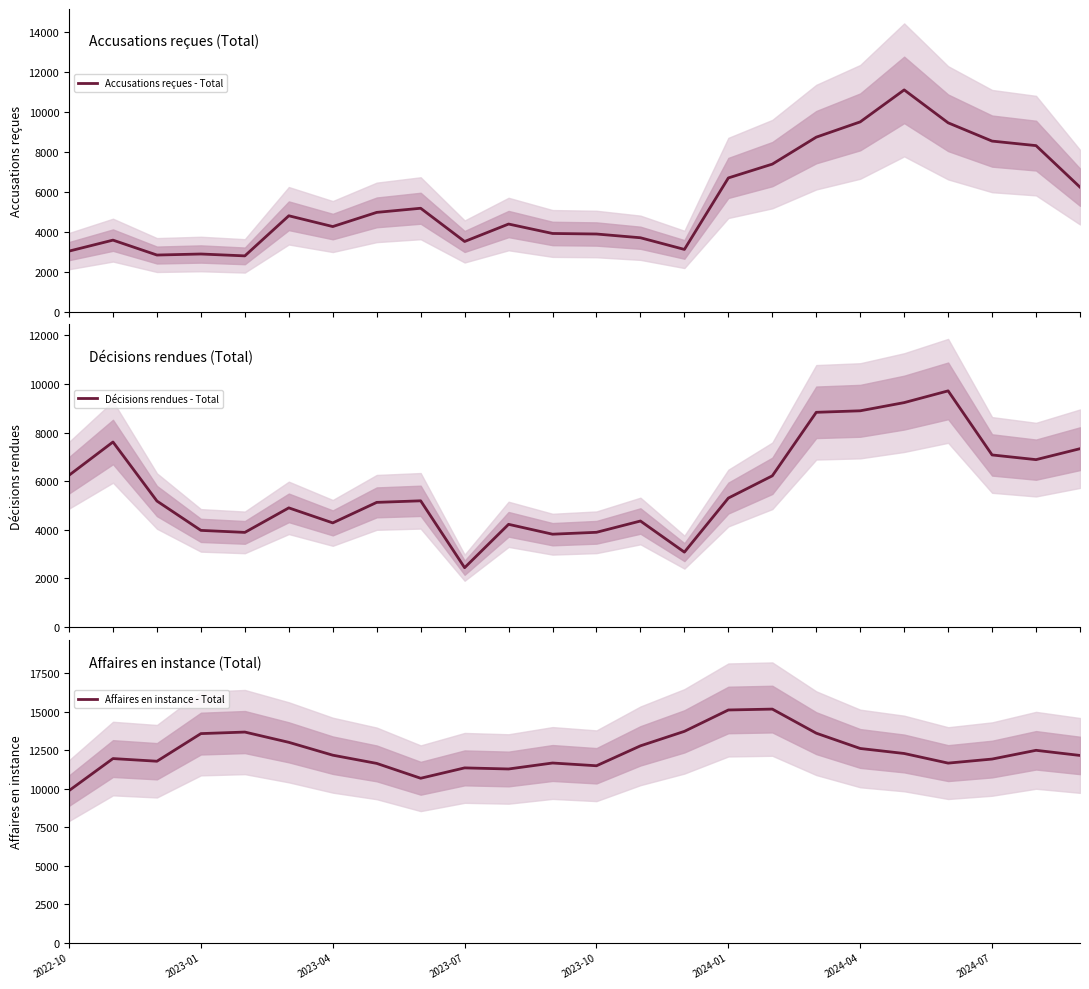

At which category is the sum across all series the highest?

19